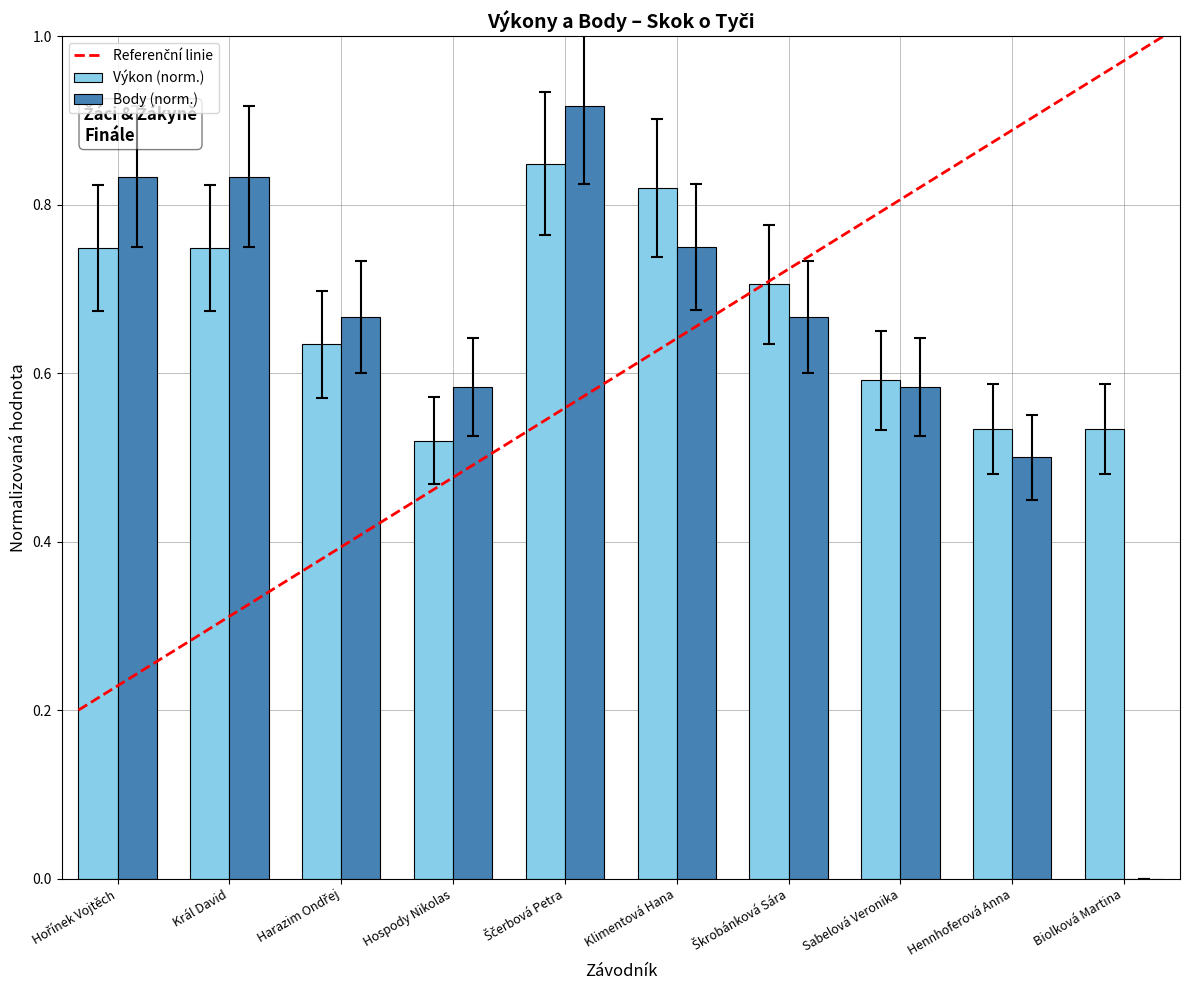

Is the value of Výkon (norm.) at Hennhoferová Anna greater than the value of Body (norm.) at Hennhoferová Anna?

Yes